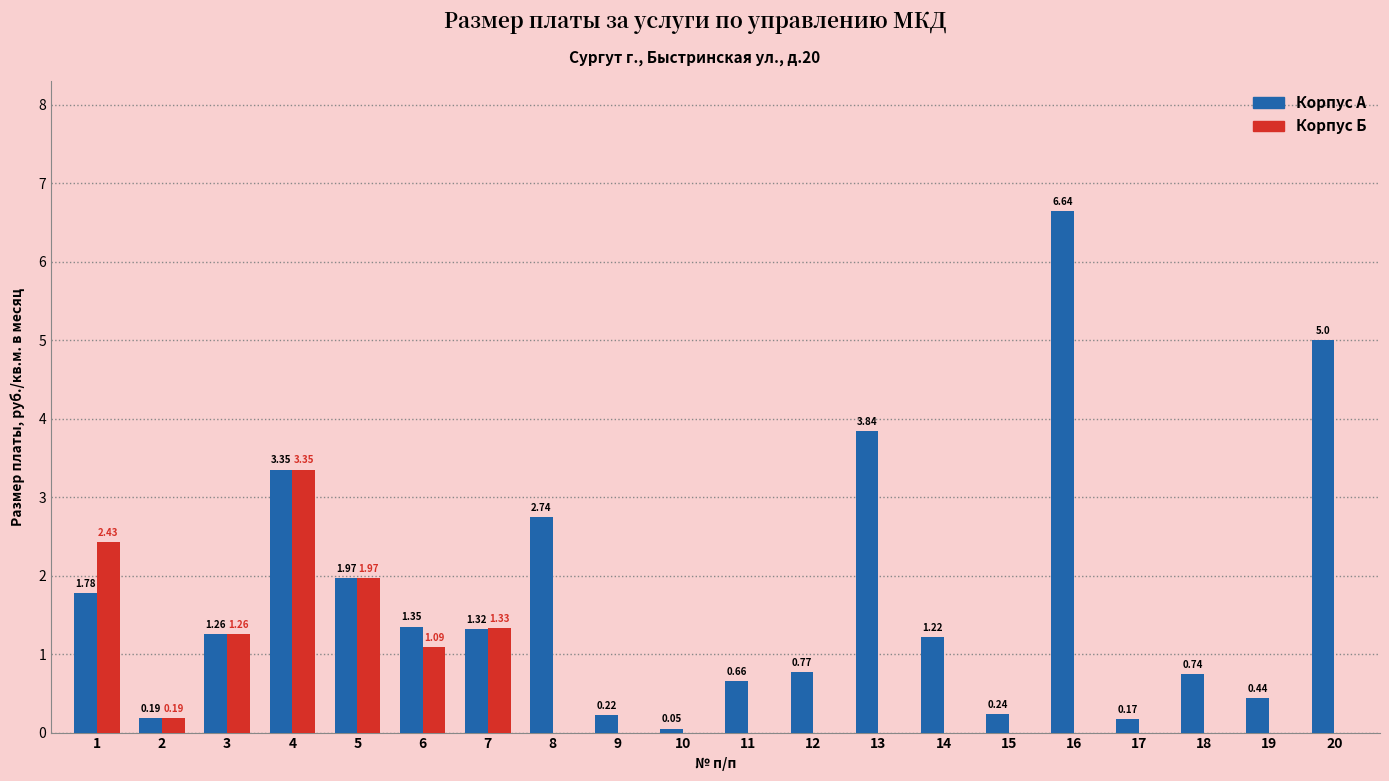

What is the average value of the Корпус А series?

1.7